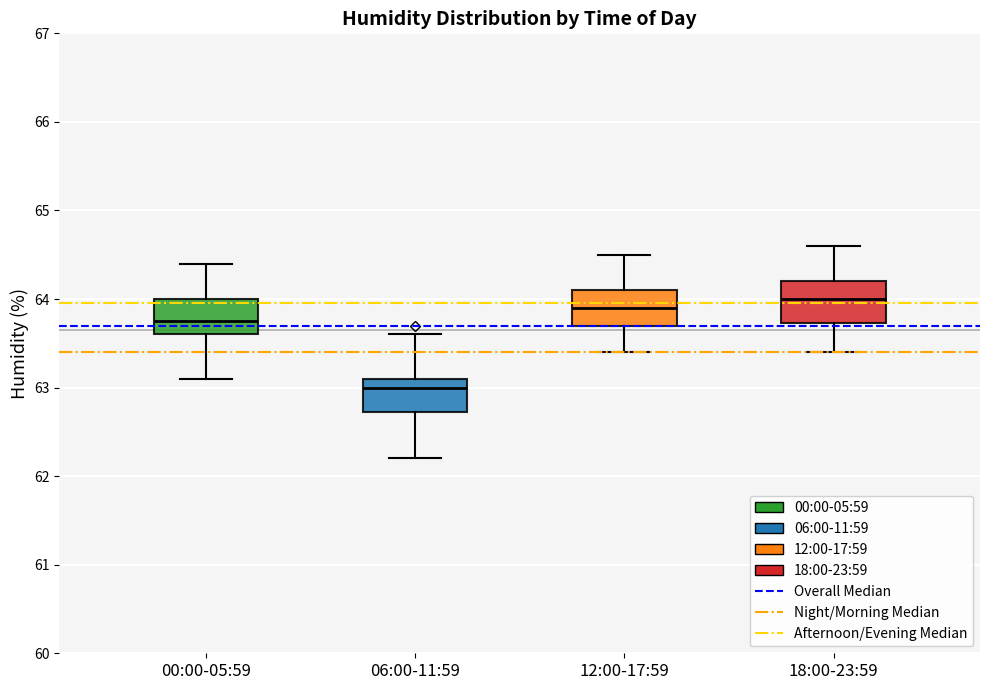

Reading left to right, transcribe this box plot: for each box, give where its median line is, the range the box spans, and where its two whiskers end, as read against the y-axis. The values are not printed on the chart, so give them approximately, as read against the axis.

00:00-05:59: median 63.8, box 63.6 to 64.0, whiskers 63.1 to 64.4
06:00-11:59: median 63.0, box 62.7 to 63.1, whiskers 62.2 to 63.6
12:00-17:59: median 63.9, box 63.7 to 64.1, whiskers 63.4 to 64.5
18:00-23:59: median 64.0, box 63.7 to 64.2, whiskers 63.4 to 64.6